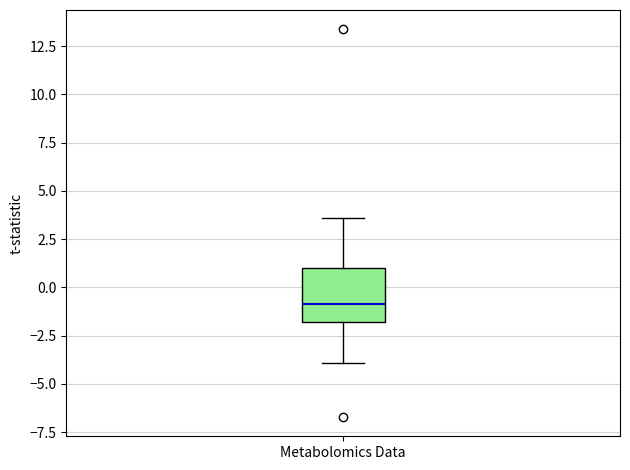

Transcribe this box plot: give where the median line is, the range the box spans, and where the two whiskers end, as read against the y-axis. The values are not printed on the chart, so give them approximately, as read against the axis.

median -1.0, box -2.0 to 1.0, whiskers -4.0 to 3.5